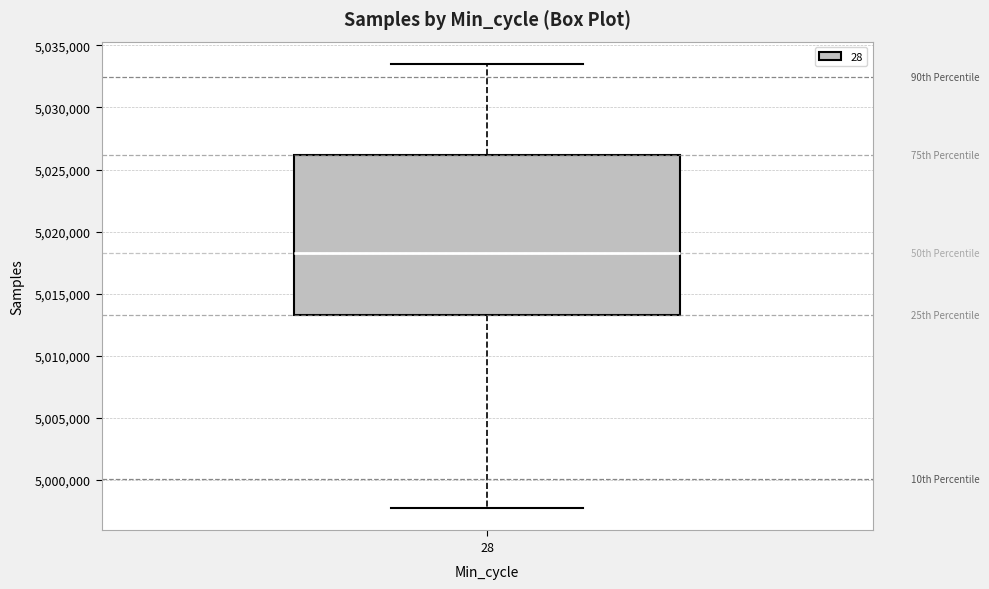

Read this box plot against the y-axis: the position of the median line, the range covered by the box, and the ends of both whiskers. The values are not printed on the chart, so give them approximately, as read against the axis.

median 5018500, box 5013500 to 5026000, whiskers 4997500 to 5033500